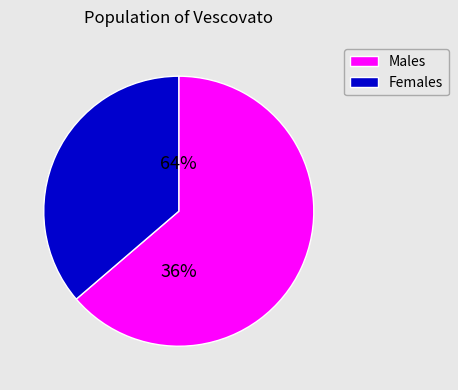

Is pct65 the majority of the pie?

No